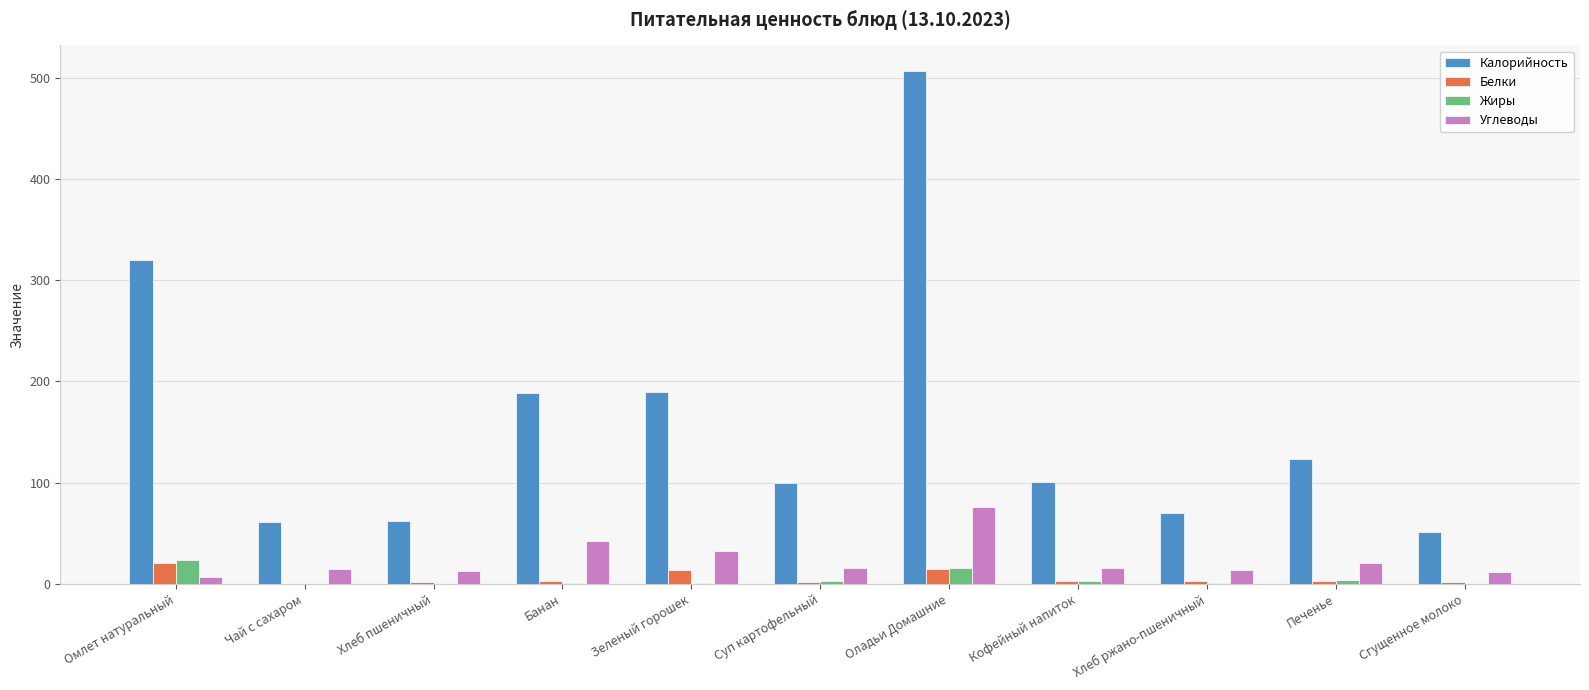

What is the highest value of the Калорийность series?

506.5